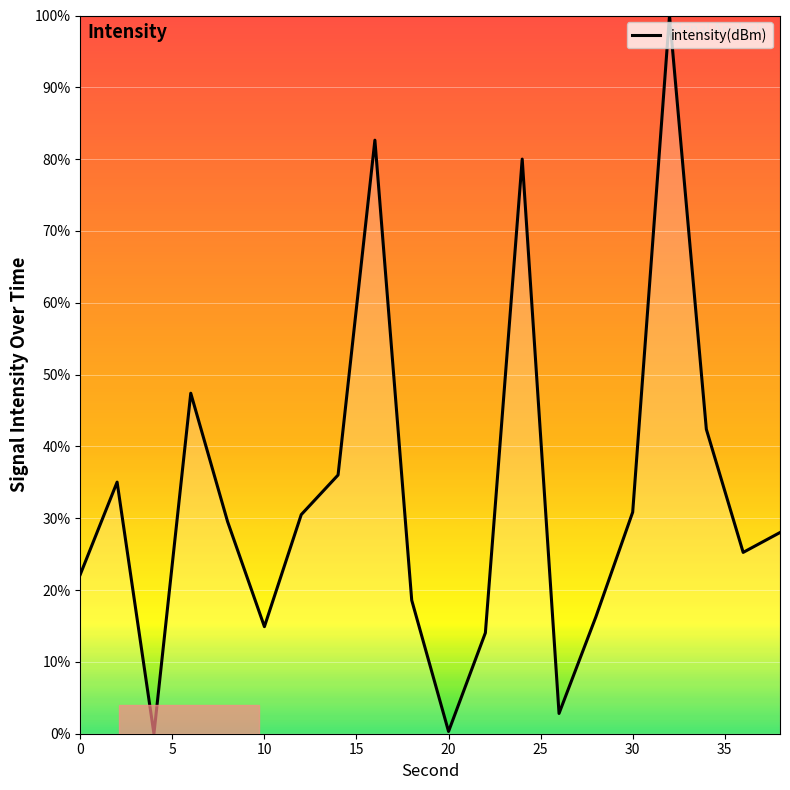

What is the difference between the maximum and minimum values?

100.0